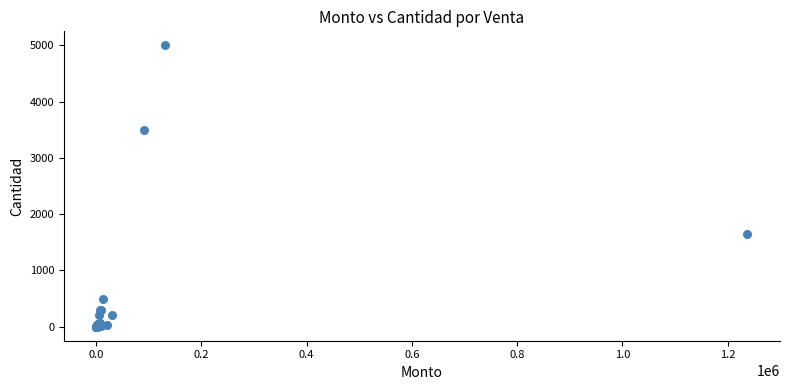

What Y value in the scatter plot is closest to 2500?

1649